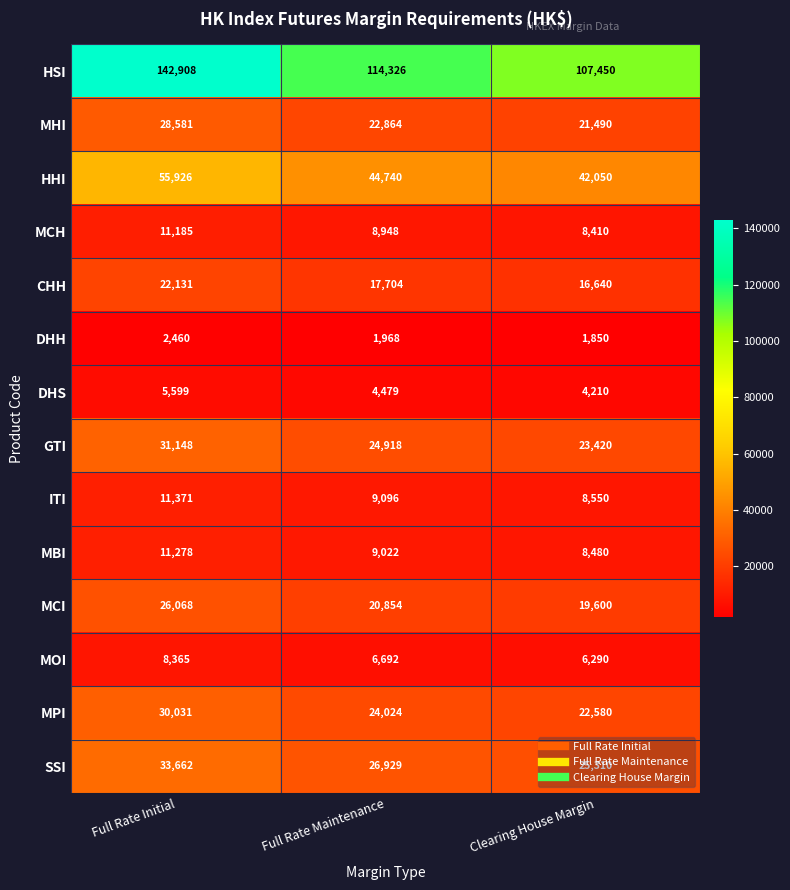

Is it true that ITI equals 11371 at Full Rate Initial?

True